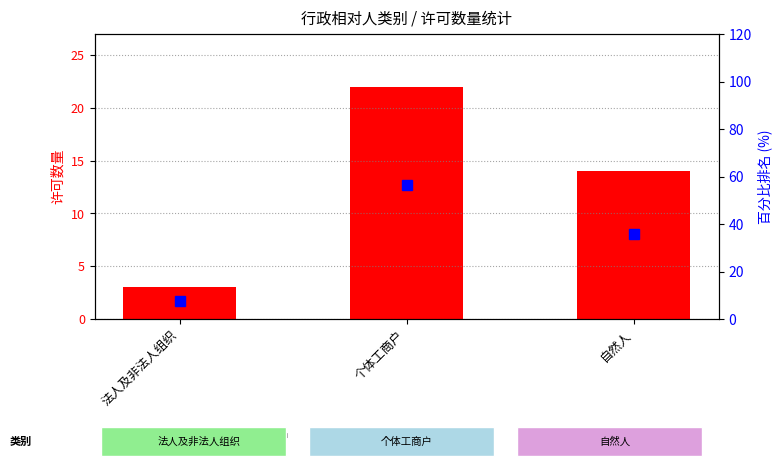

What is the sum of all 百分比排名 values?

100.0